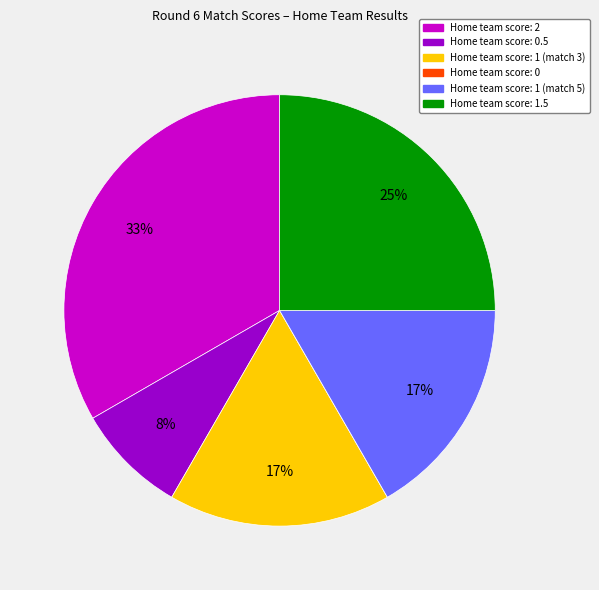

To the nearest percent, what is the average slice percentage?

17%